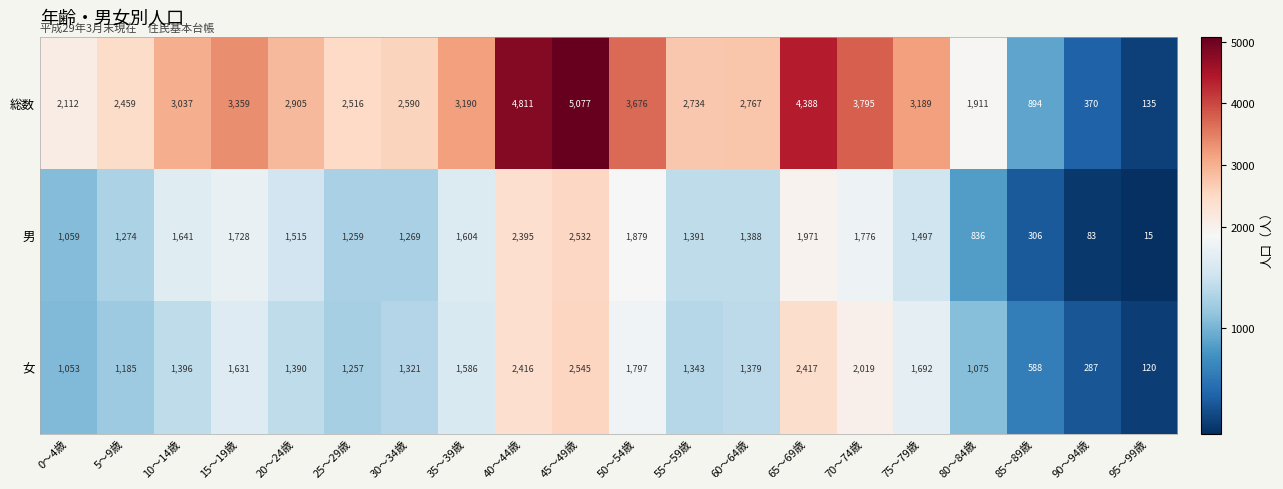

What is the difference between the 女 values at 55～59歳 and 0～4歳?

290